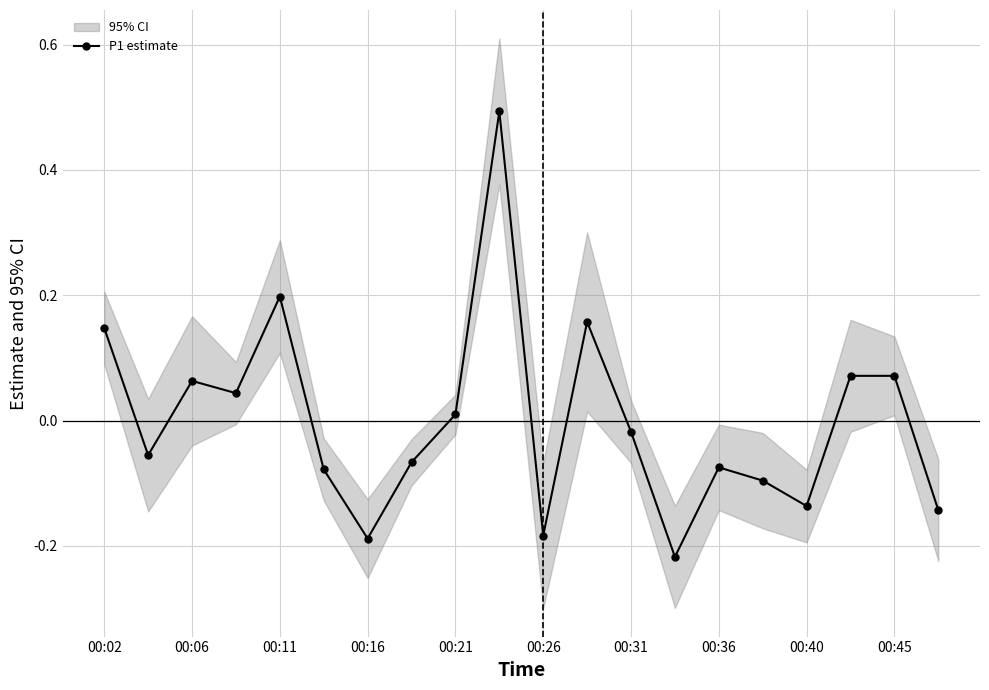

Is it true that P1 estimate equals -0.2 at 00:40?

False